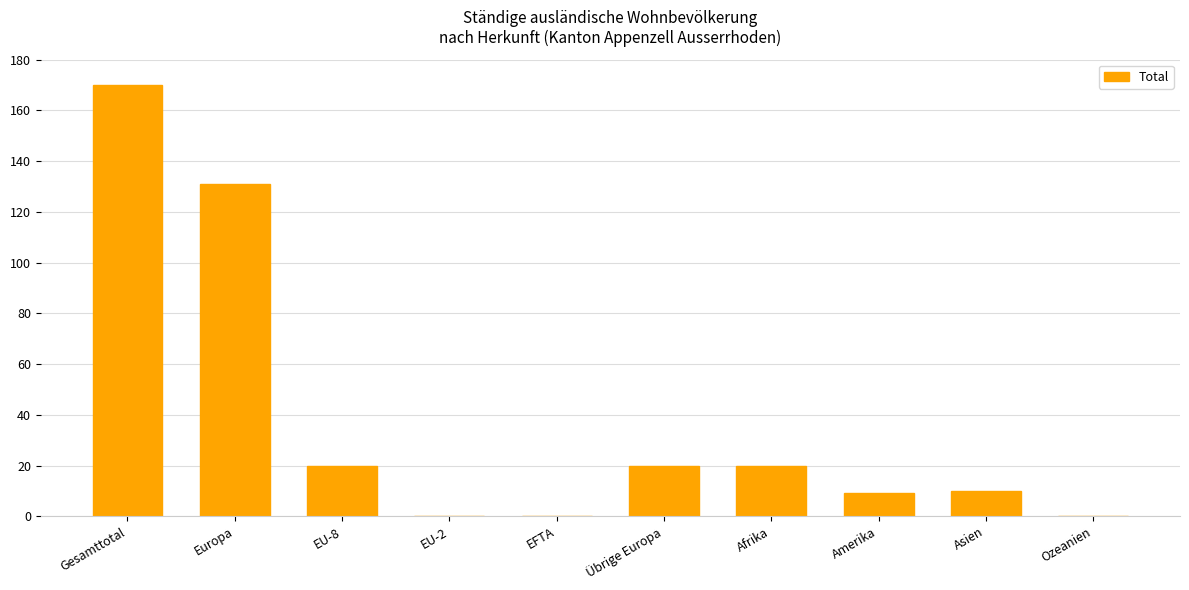

How many series are shown in this chart?

1